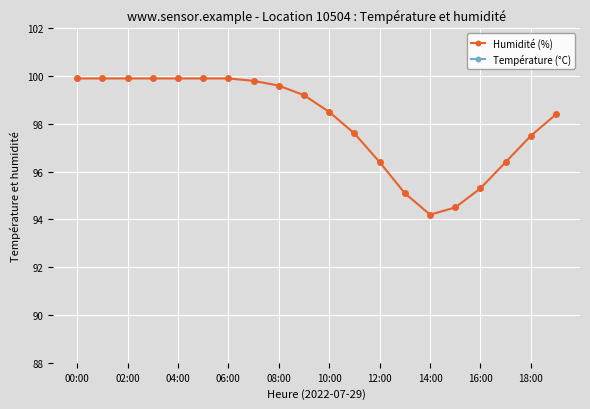

What are all the series names shown in the legend?

Humidité (%), Température (°C)